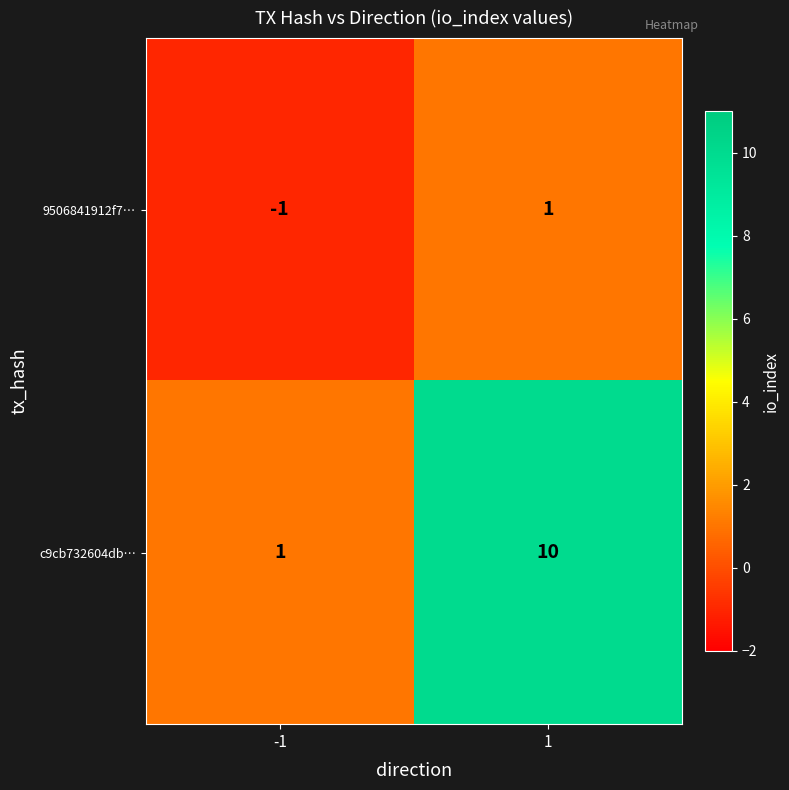

Rank the series by their maximum value, from lowest to highest.

9506841912f7…, c9cb732604db…